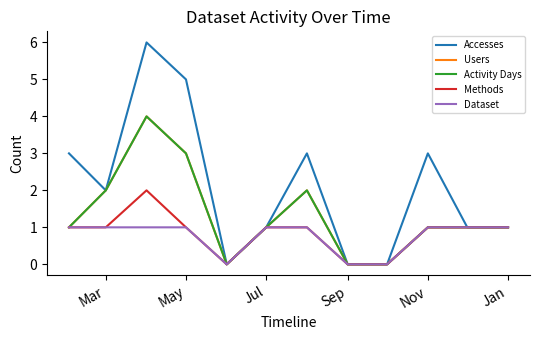

Does the chart have visible grid lines?

No